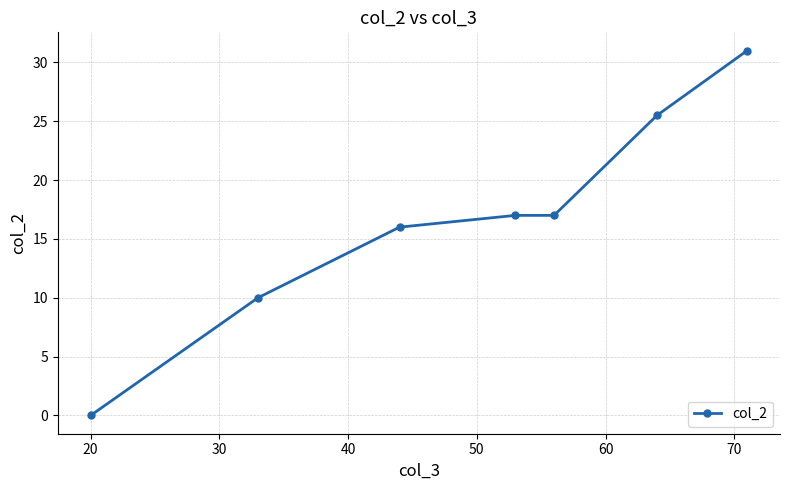

What is the average value?

16.6